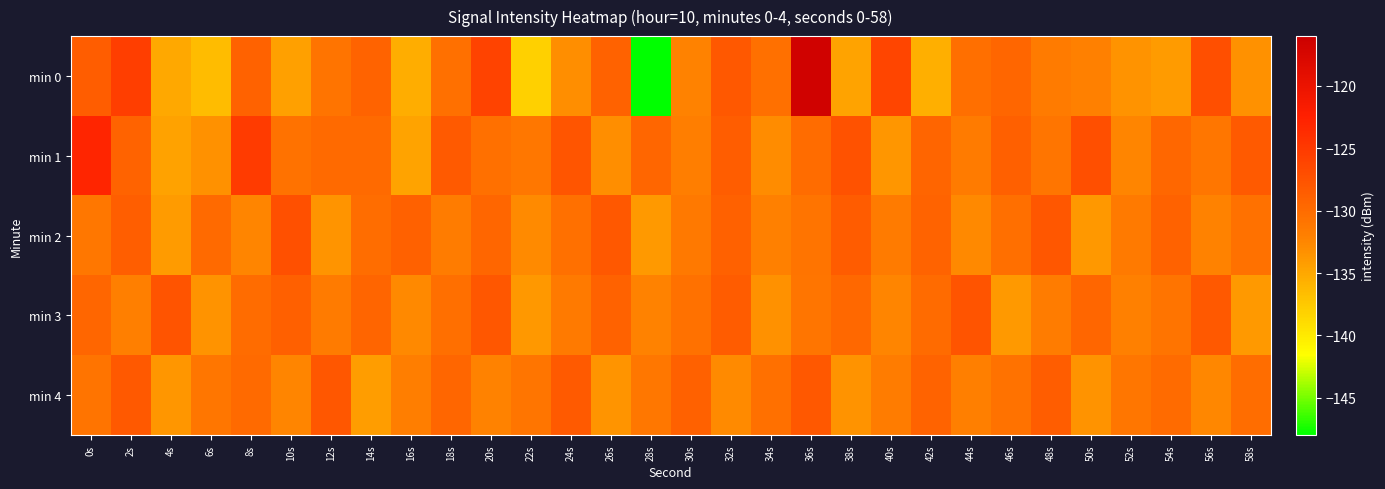

What is the total value across all series at 4s?

-665.0